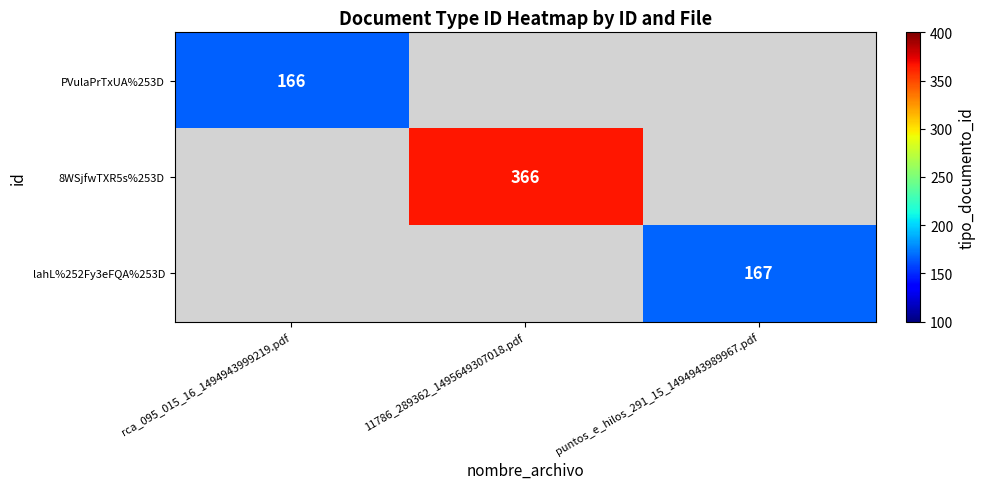

Is it true that 8WSjfwTXR5s%253D equals 366 at 11786_289362_1495649307018.pdf?

True